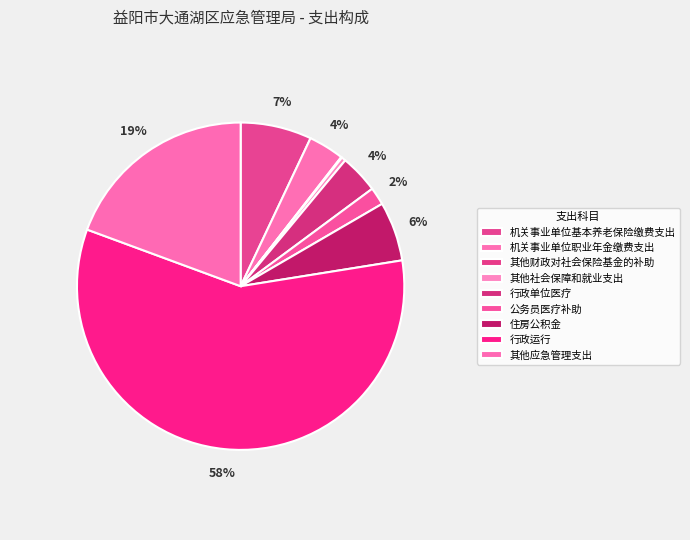

To the nearest percent, what is the combined percentage of 其他应急管理支出 and 其他社会保障和就业支出?

20%